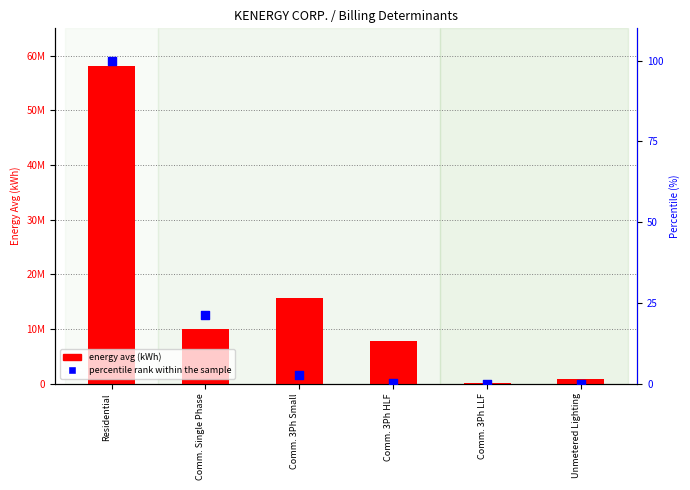

Which series reaches the maximum Y coordinate?

energy avg (kWh)